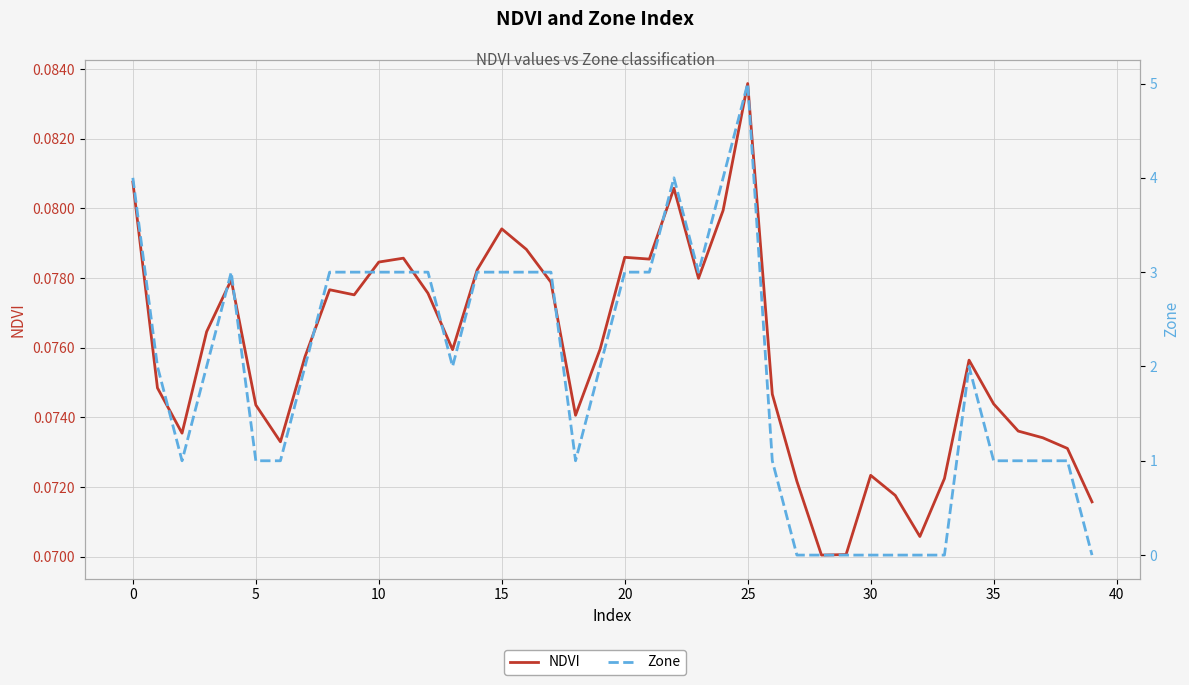

What is the value of the NDVI point at the 10th from the left?

0.1